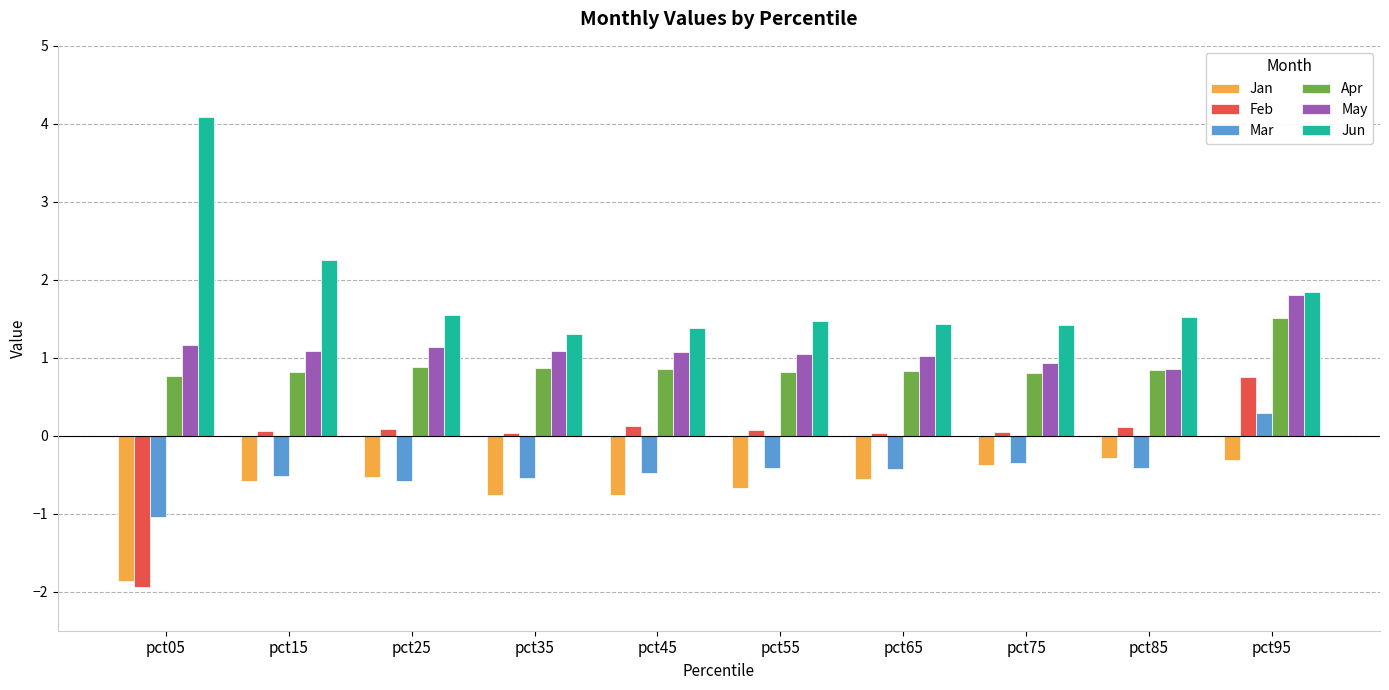

Is the value of May at pct45 greater than the value of Jan at pct15?

Yes